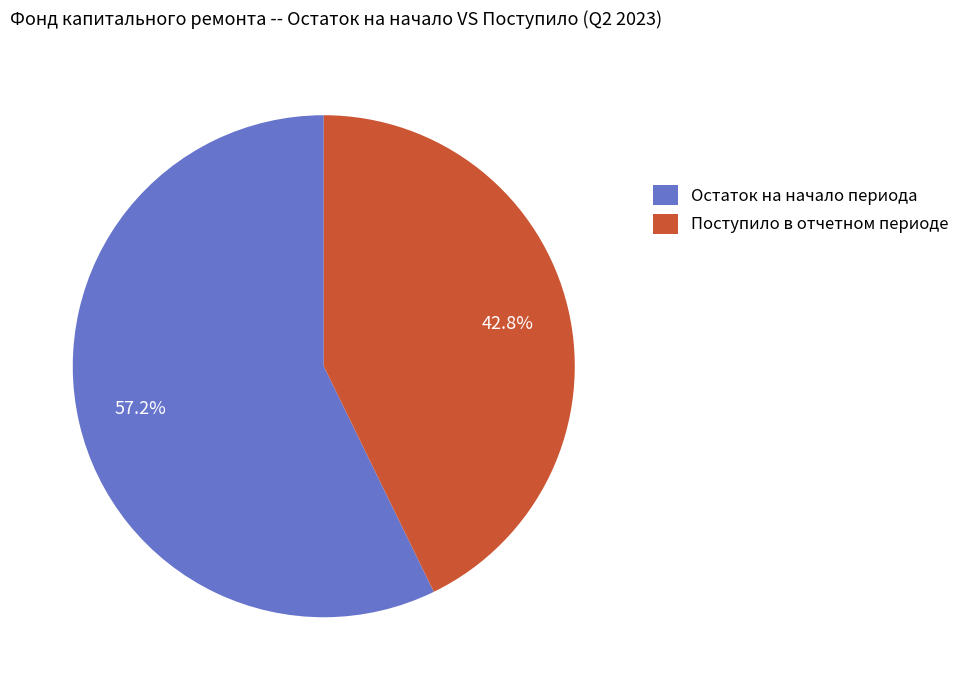

Which has a higher value, Остаток на начало периода or Поступило в отчетном периоде?

Остаток на начало периода